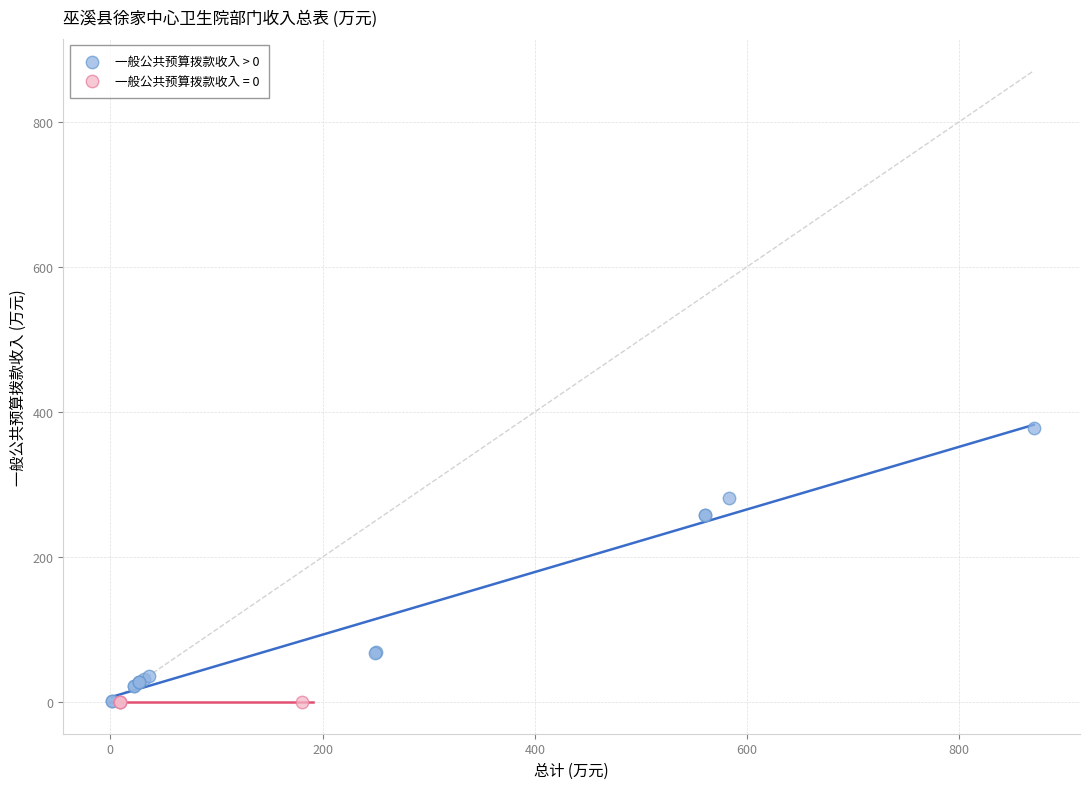

Which series contains the highest Y value?

一般公共预算拨款收入 > 0